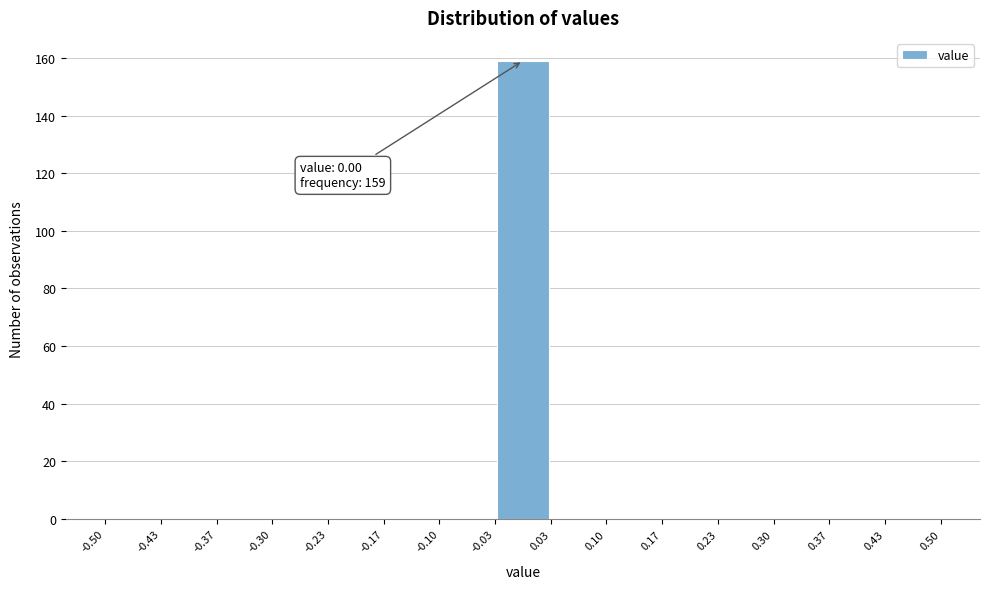

Over which range of the x-axis is the bar tallest?

-0.03 to 0.03